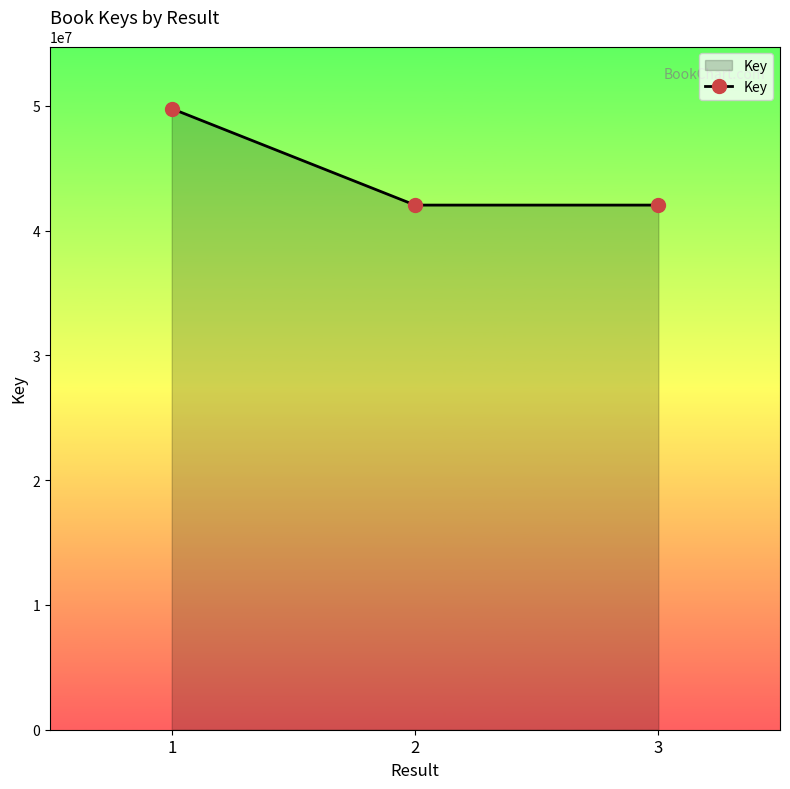

What is the ratio of the value at 1 to the value at 3?

1.2